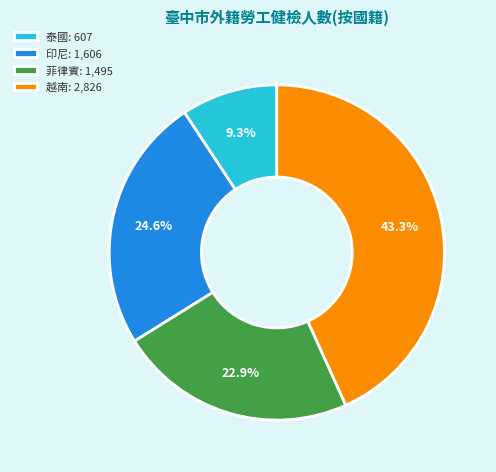

Is there any slice that represents more than half of the pie?

No